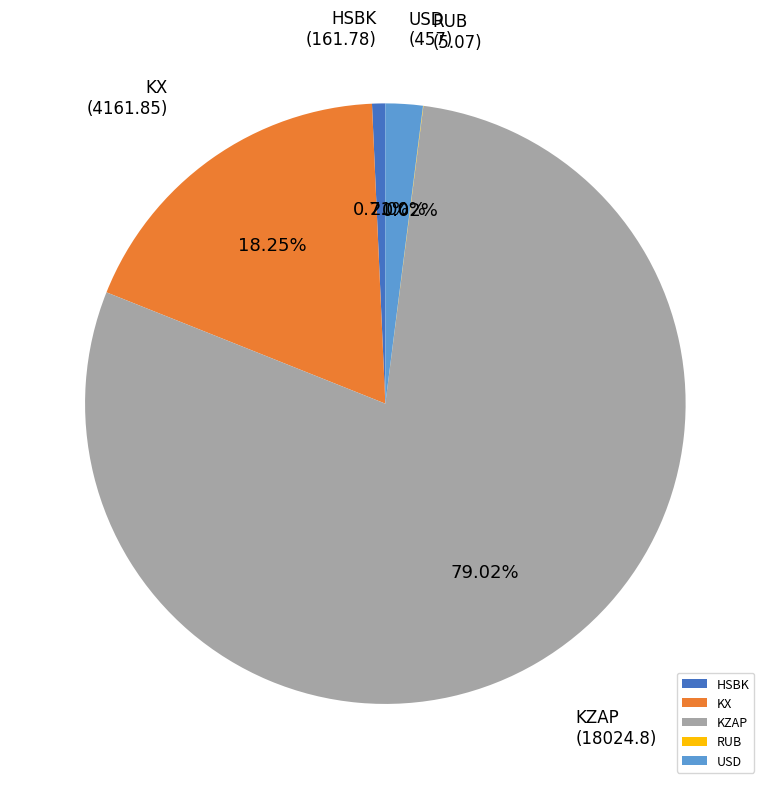

The KZAP slice represents 79% of the pie. True or false?

True